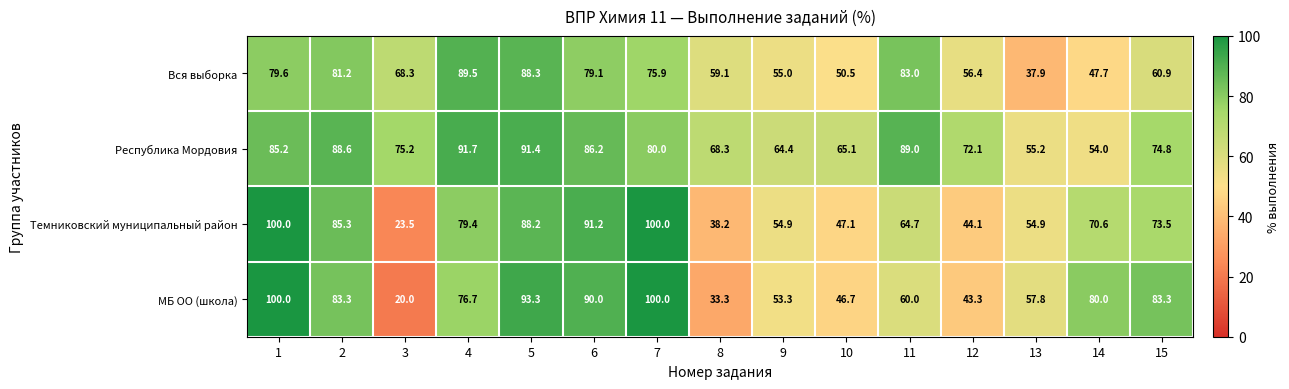

Which series has the largest total across all categories?

Республика Мордовия